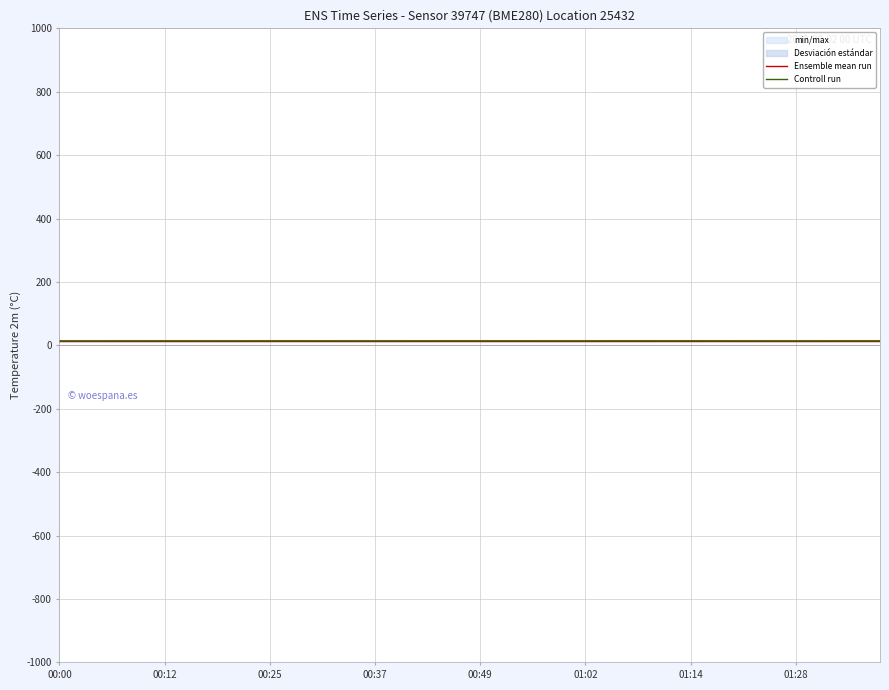

At which category does Controll run reach its first local valley?

00:12